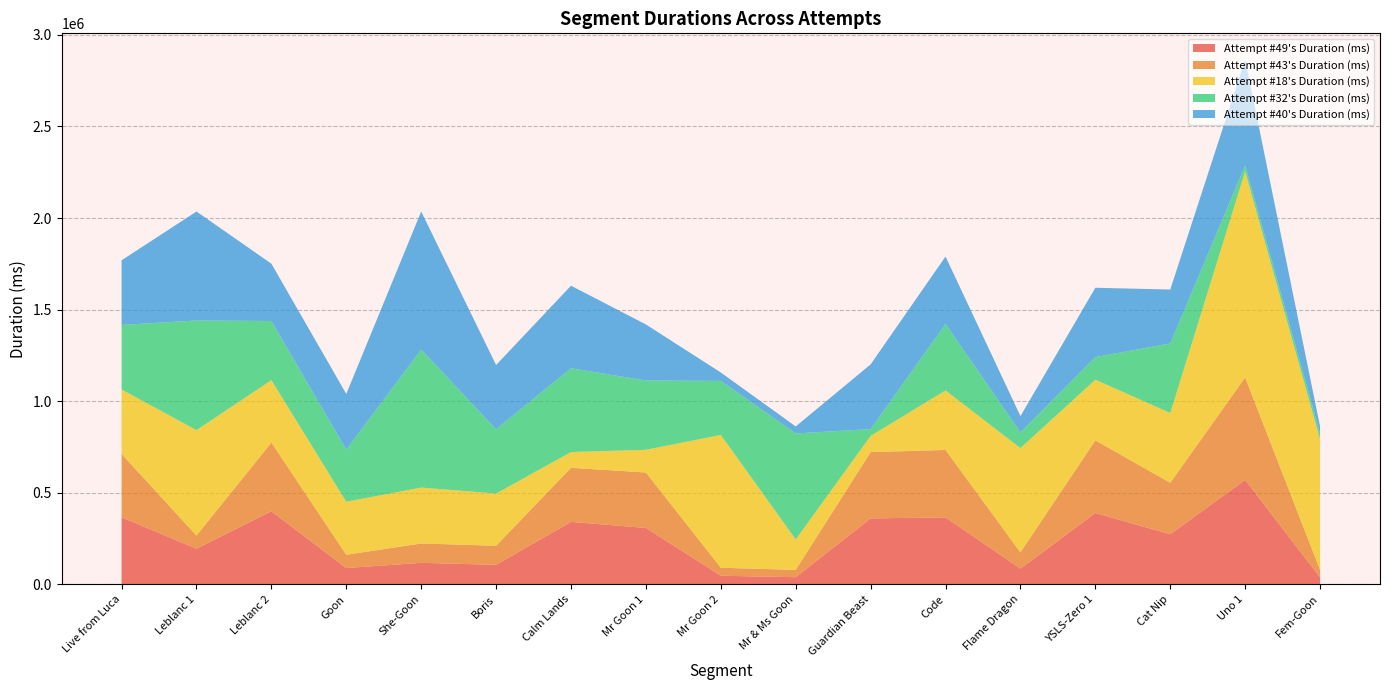

Reading left to right, transcribe all the data shown in this chart.

Attempt #49's Duration (ms): Live from Luca=366000	Leblanc 1=194200	Leblanc 2=398908	Goon=88992	She-Goon=117500	Boris=106591	Calm Lands=341000	Mr Goon 1=307941	Mr Goon 2=46900	Mr & Ms Goon=38900	Guardian Beast=360133	Code=365267	Flame Dragon=85674	YSLS-Zero 1=389326	Cat Nip=273622	Uno 1=569978	Fem-Goon=37600
Attempt #43's Duration (ms): Live from Luca=345937	Leblanc 1=72161	Leblanc 2=375164	Goon=72393	She-Goon=105697	Boris=104161	Calm Lands=295308	Mr Goon 1=302684	Mr Goon 2=43725	Mr & Ms Goon=39969	Guardian Beast=361691	Code=368412	Flame Dragon=88697	YSLS-Zero 1=396801	Cat Nip=280927	Uno 1=559492	Fem-Goon=40937
Attempt #18's Duration (ms): Live from Luca=352022	Leblanc 1=575733	Leblanc 2=340980	Goon=289619	She-Goon=305325	Boris=285124	Calm Lands=86089	Mr Goon 1=124002	Mr Goon 2=725320	Mr & Ms Goon=166378	Guardian Beast=88706	Code=325343	Flame Dragon=569691	YSLS-Zero 1=331468	Cat Nip=381069	Uno 1=1125629	Fem-Goon=713891
Attempt #32's Duration (ms): Live from Luca=352349	Leblanc 1=598631	Leblanc 2=322804	Goon=284572	She-Goon=753434	Boris=350924	Calm Lands=457405	Mr Goon 1=378494	Mr Goon 2=294898	Mr & Ms Goon=578663	Guardian Beast=37313	Code=362581	Flame Dragon=85724	YSLS-Zero 1=123314	Cat Nip=379284	Uno 1=31593	Fem-Goon=32128
Attempt #40's Duration (ms): Live from Luca=353061	Leblanc 1=595024	Leblanc 2=313083	Goon=304268	She-Goon=753874	Boris=350924	Calm Lands=450941	Mr Goon 1=306065	Mr Goon 2=45923	Mr & Ms Goon=38314	Guardian Beast=353299	Code=368412	Flame Dragon=88937	YSLS-Zero 1=378494	Cat Nip=294898	Uno 1=578663	Fem-Goon=37313